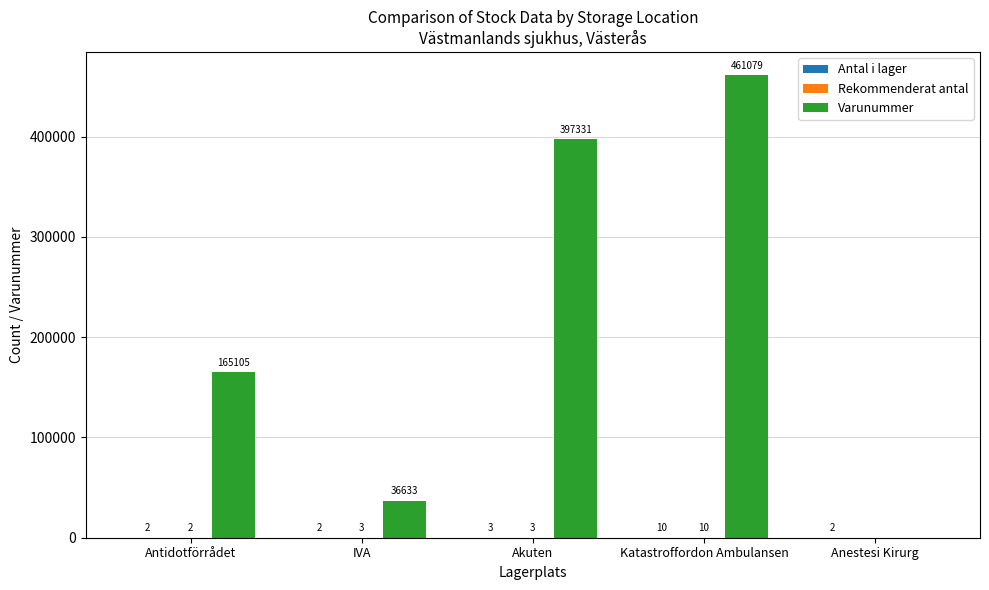

True or false: Varunummer has a value of 294583 at Antidotförrådet.

False